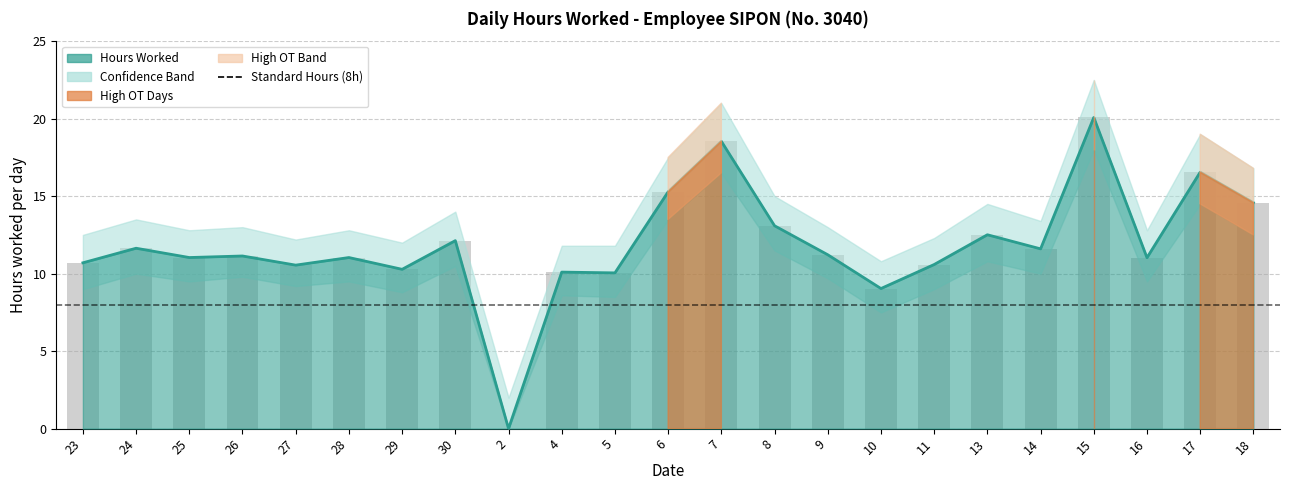

Is it true that Upper Bound equals 15.6 at 4?

False